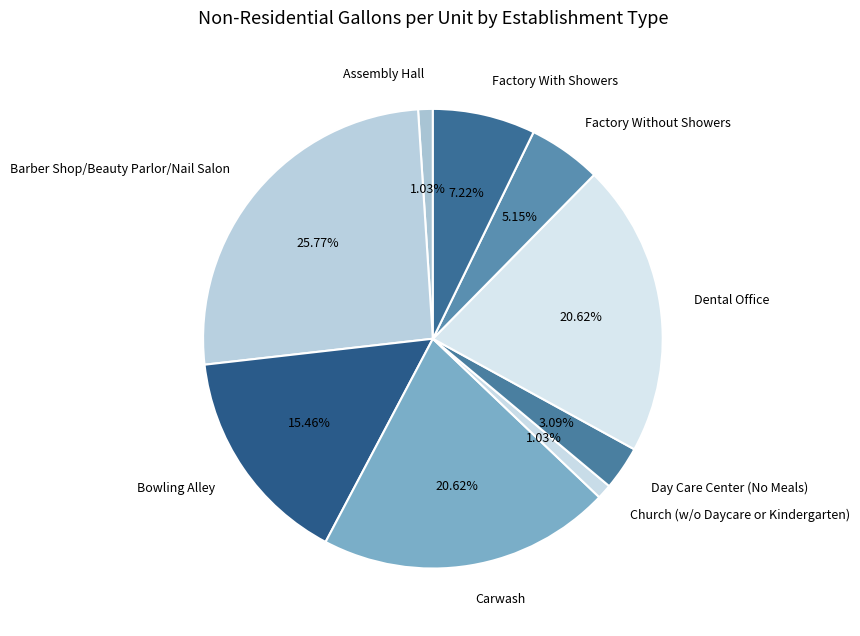

To the nearest percent, what is the combined percentage of Dental Office and Carwash?

41%